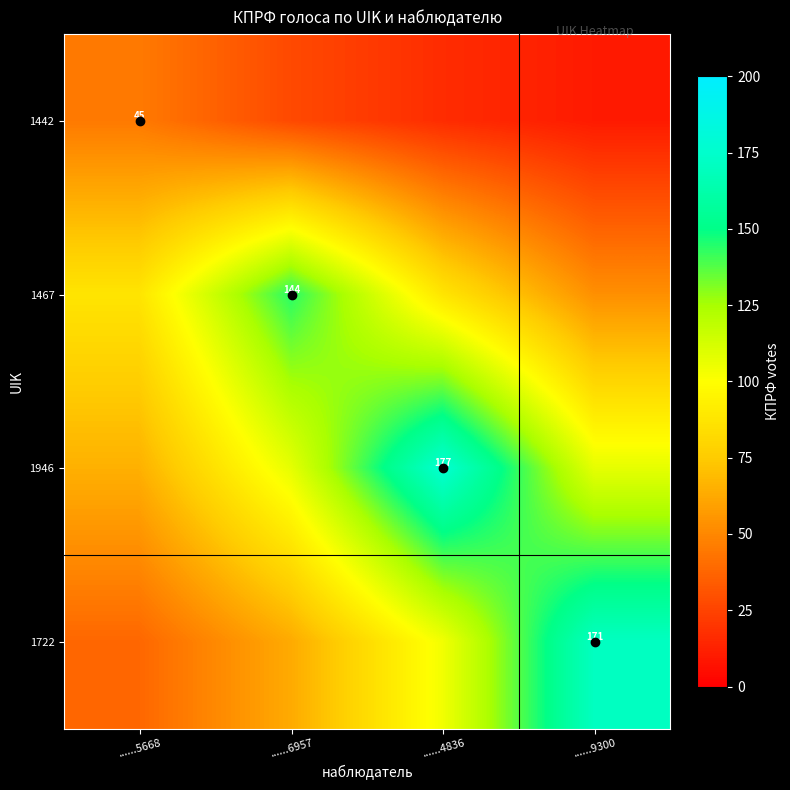

What is the total value across all series at ......9300?

341.4